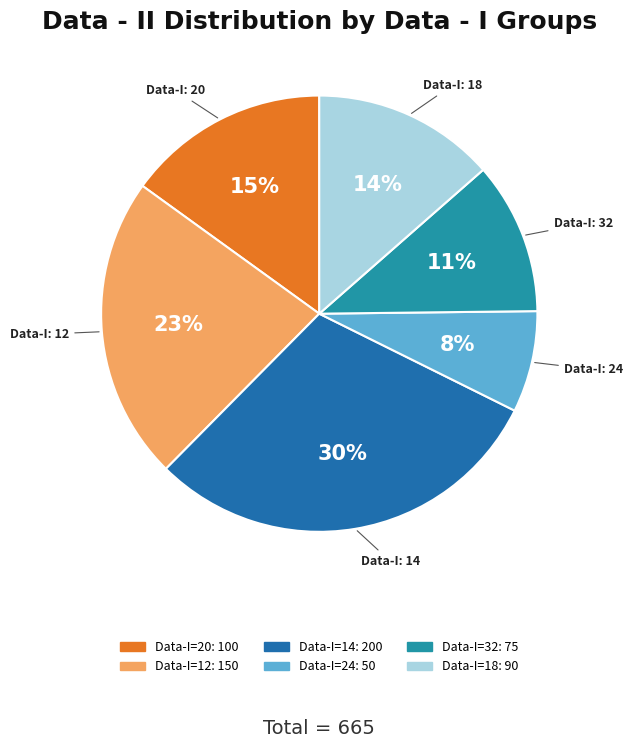

Rank the categories by value from highest to lowest.

14, 12, 20, 18, 32, 24